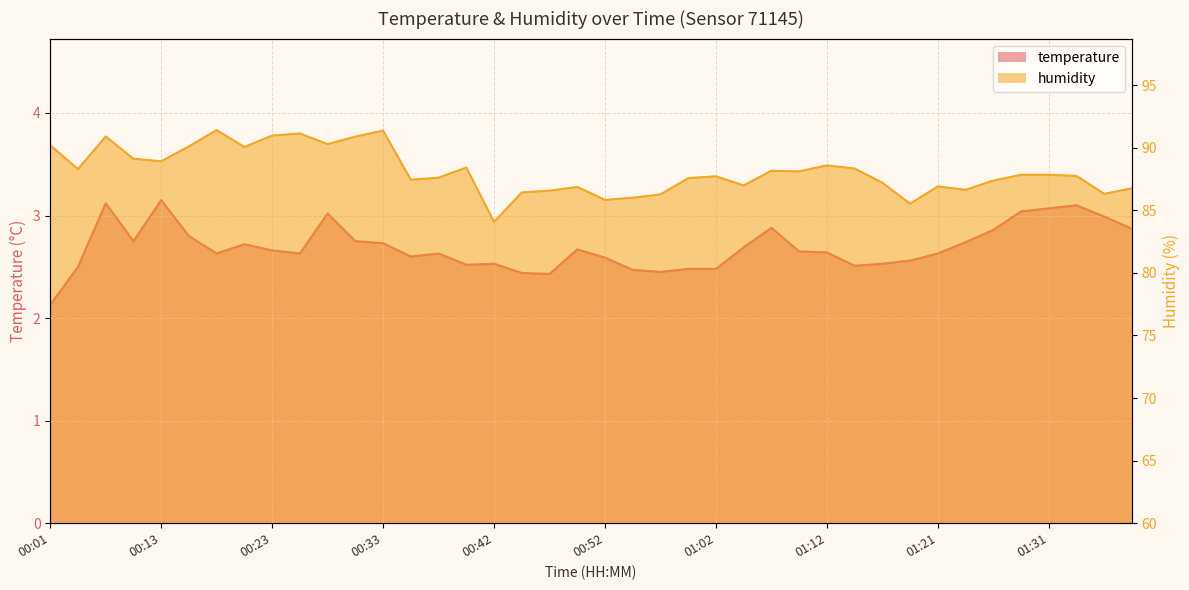

Where does the humidity series first go above 87?

00:01